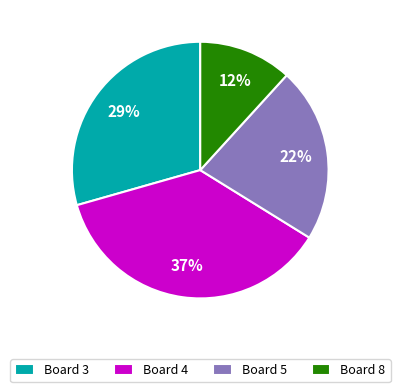

Rank the categories by value from lowest to highest.

Board 8, Board 5, Board 3, Board 4